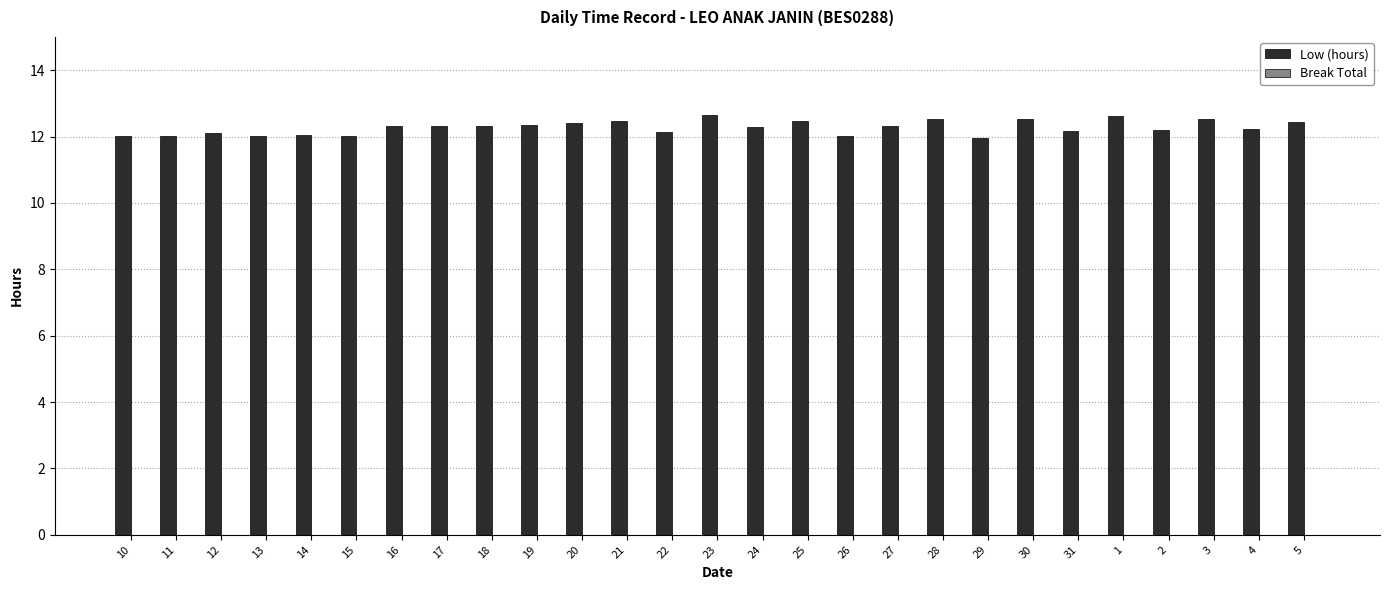

Is it true that the value at 30 is 12.5?

True